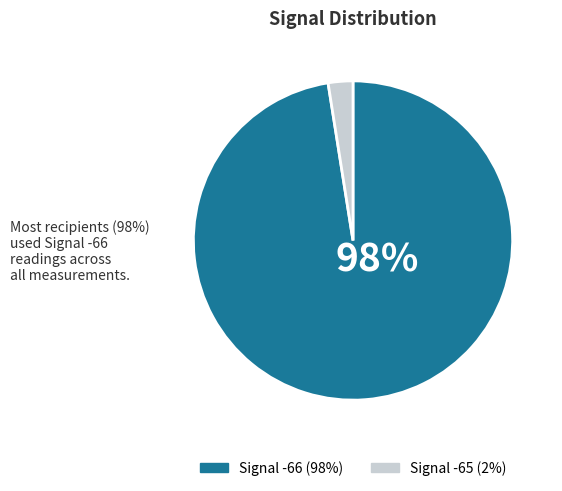

Is there any slice that represents more than half of the pie?

Yes